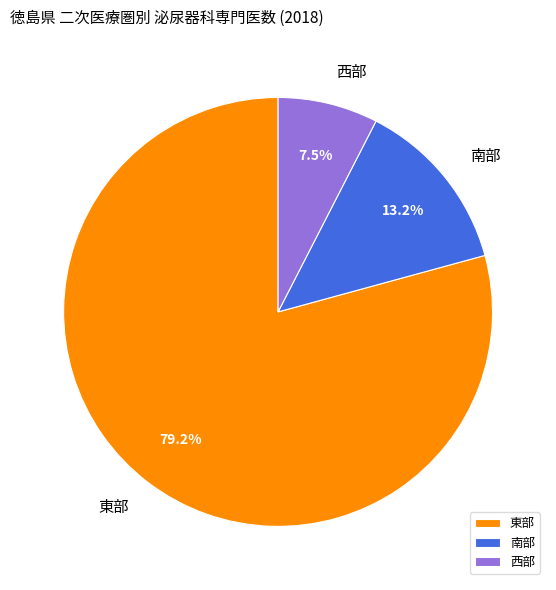

Is the sum of 西部 and 東部 greater than half?

Yes